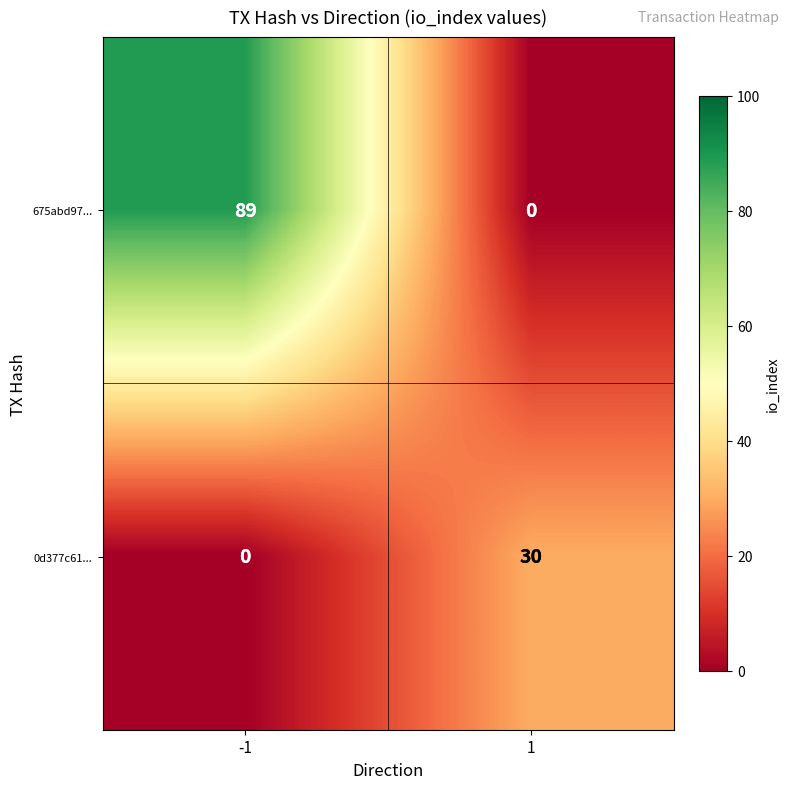

The value of 675abd97... at -1 is 89. True or false?

True